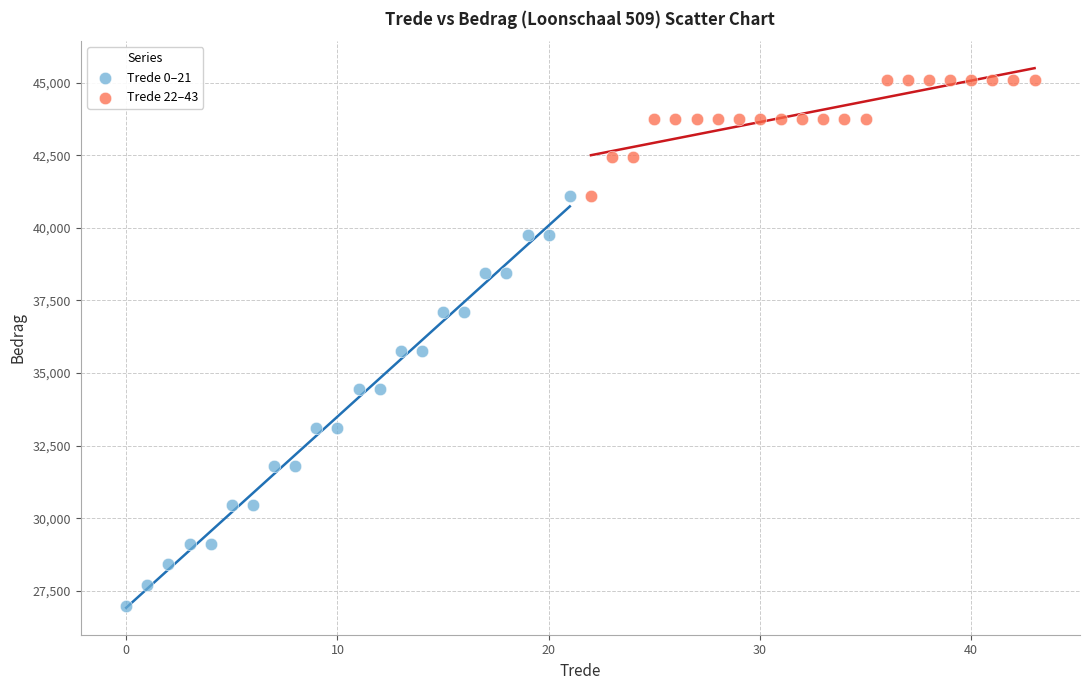

Which series reaches the maximum Y coordinate?

Trede 22–43